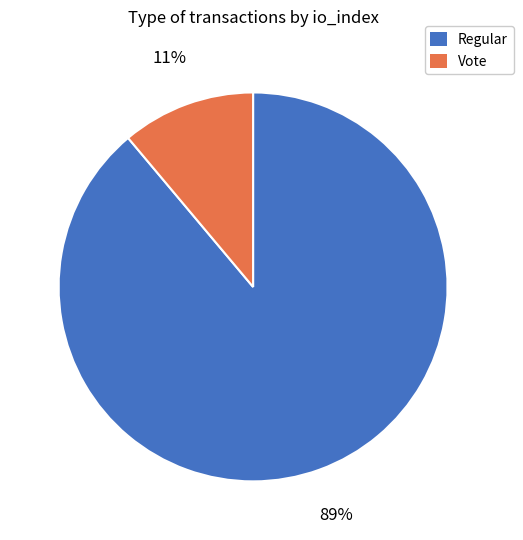

To the nearest percent, what is the average slice percentage?

50%